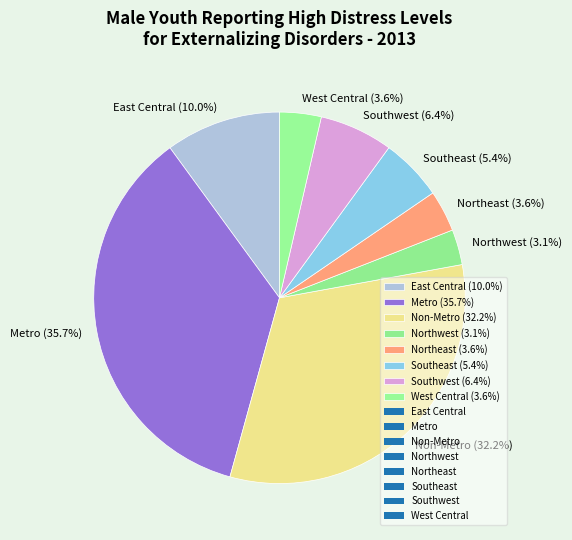

Is it true that Southeast is 5% of the pie?

True